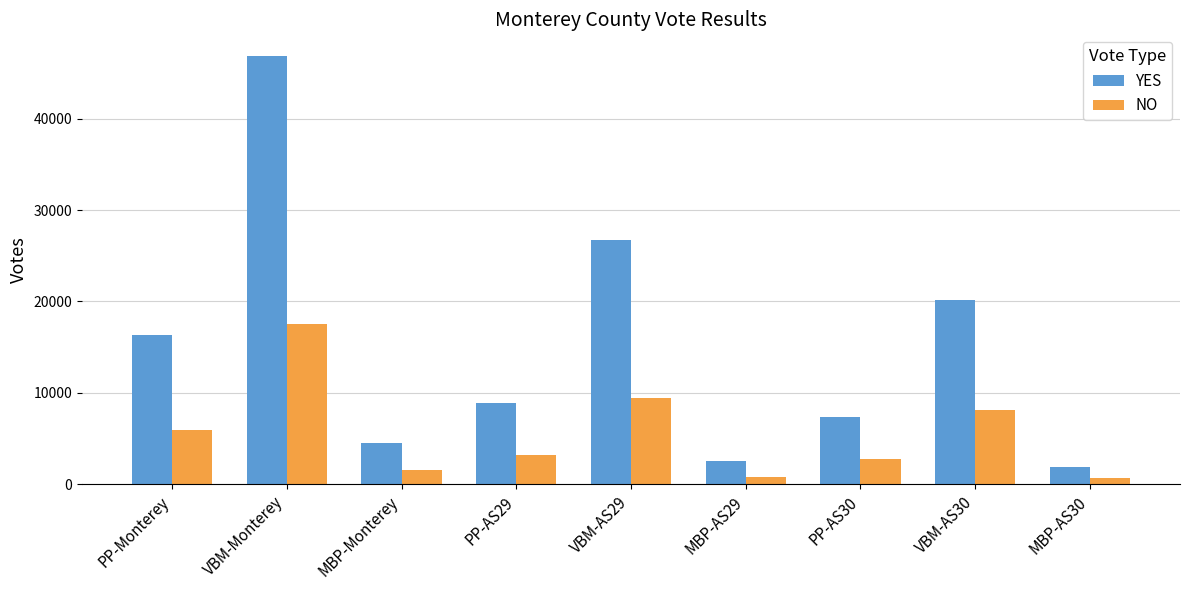

At how many categories does at least one series exceed 18668?

3